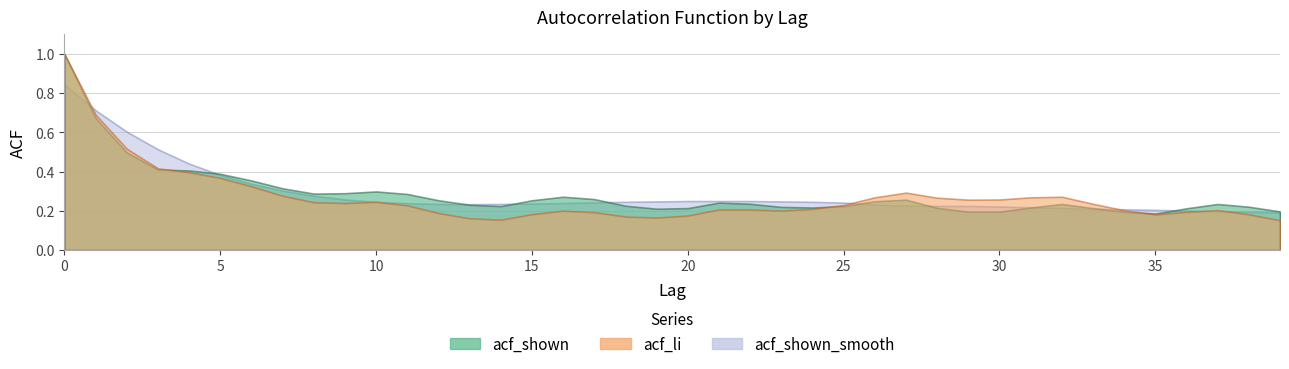

Which series has the largest range (max minus min)?

acf_li